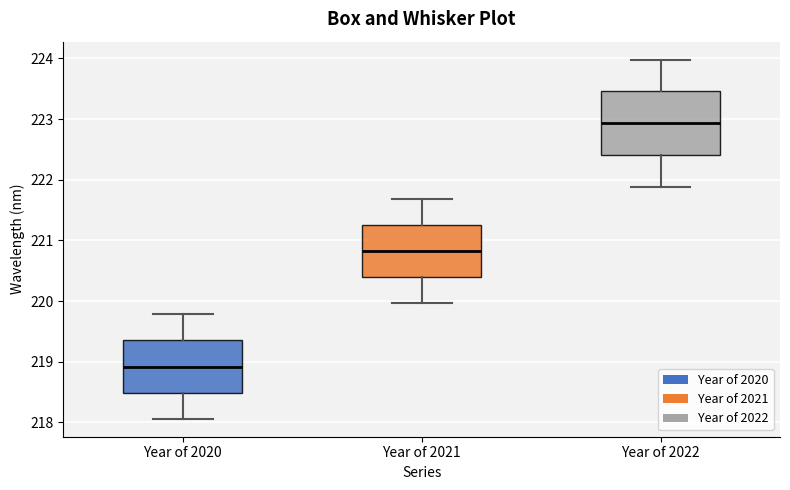

Comparing the boxes themselves (not the whiskers), which one is the tallest?

Year of 2022